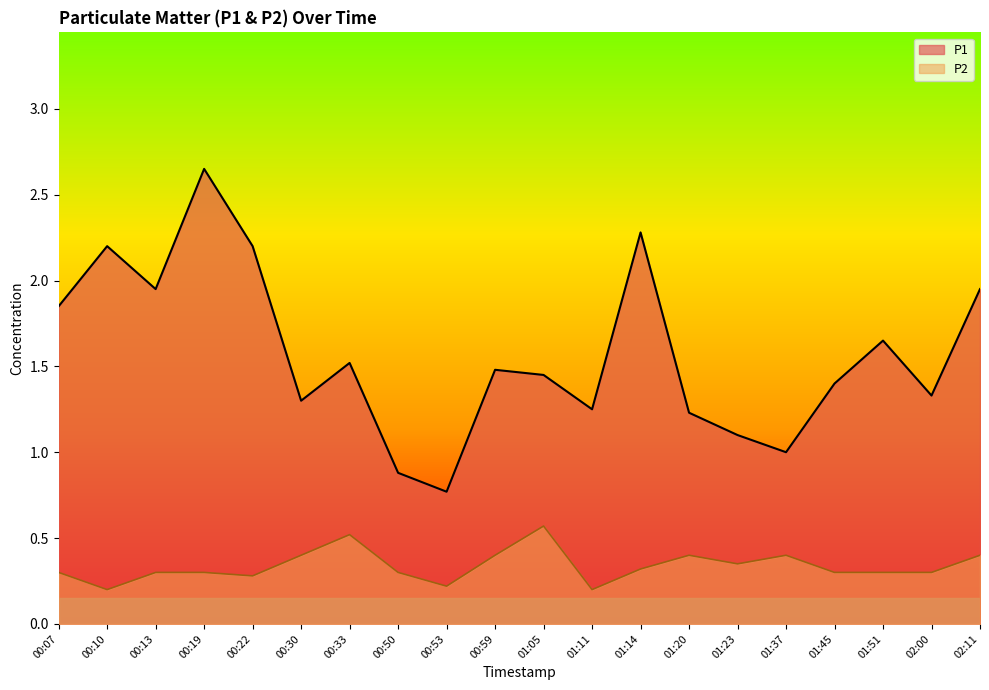

How many P2 values are between 0 and 1?

20